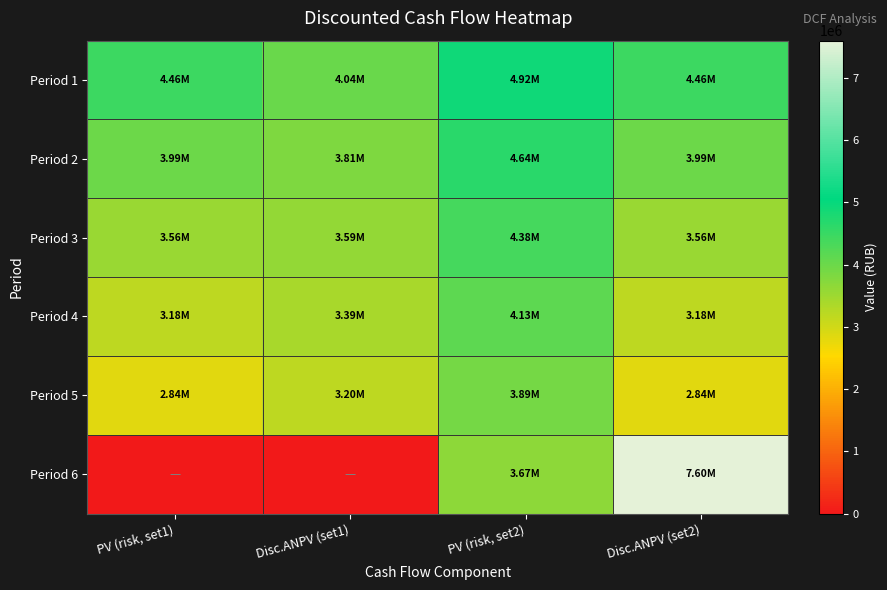

Reading left to right, list all the values displayed in this chart.

Period 1: PV (risk, set1)=4464285.7	Disc.ANPV (set1)=4036608.0	PV (risk, set2)=4915878.6	Disc.ANPV (set2)=4464285.7
Period 2: PV (risk, set1)=3985969.4	Disc.ANPV (set1)=3808120.7	PV (risk, set2)=4637621.4	Disc.ANPV (set2)=3985969.4
Period 3: PV (risk, set1)=3558901.2	Disc.ANPV (set1)=3592566.7	PV (risk, set2)=4375114.5	Disc.ANPV (set2)=3558901.2
Period 4: PV (risk, set1)=3177590.4	Disc.ANPV (set1)=3389213.9	PV (risk, set2)=4127466.5	Disc.ANPV (set2)=3177590.4
Period 5: PV (risk, set1)=2837134.3	Disc.ANPV (set1)=3197371.6	PV (risk, set2)=3893836.3	Disc.ANPV (set2)=2837134.3
Period 6: PV (risk, set1)=0.0	Disc.ANPV (set1)=0.0	PV (risk, set2)=3673430.5	Disc.ANPV (set2)=7599466.8